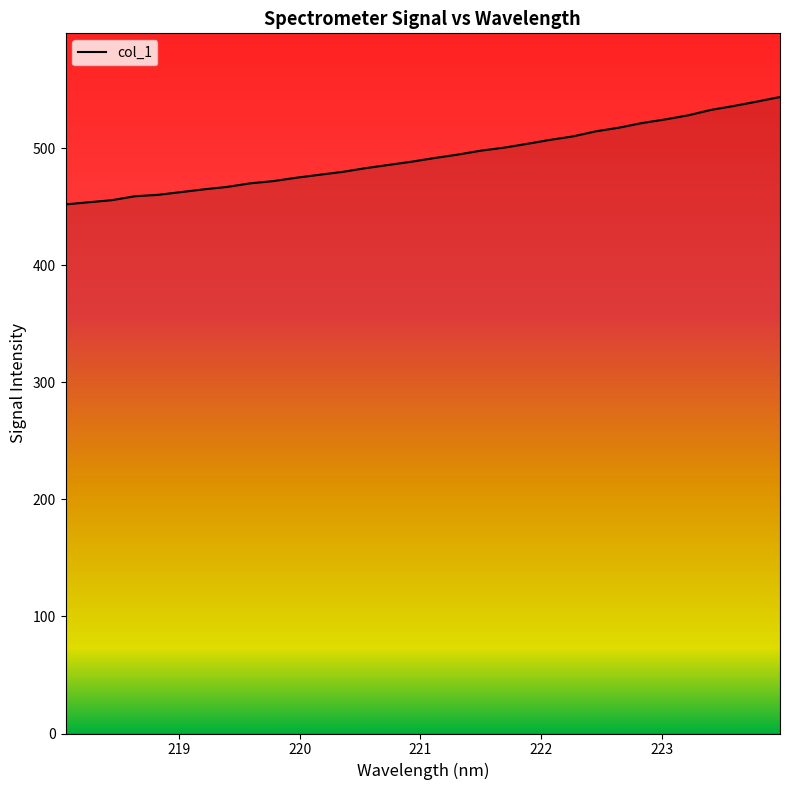

What is the smallest value displayed?

451.9